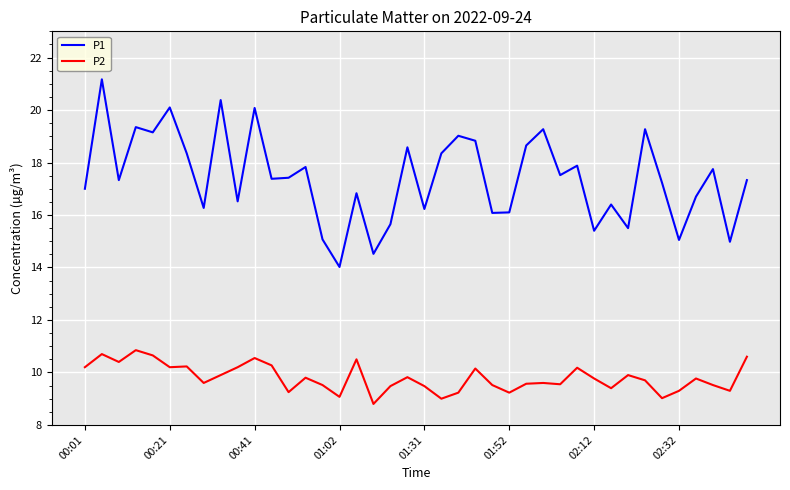

What is the lowest value of the P2 series?

8.8